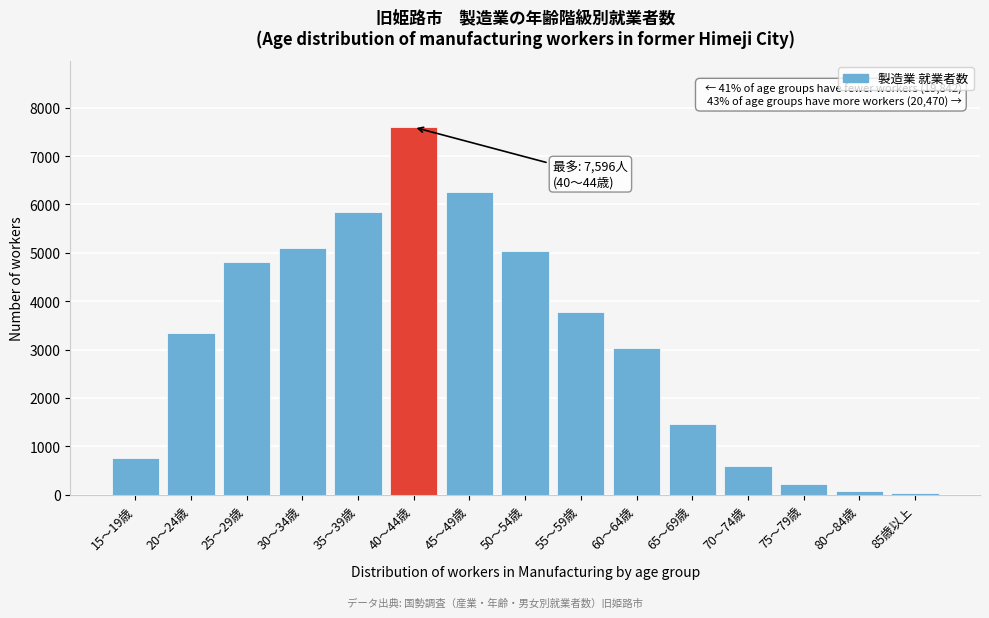

Reading left to right, extract all data points from this chart.

755	3352	4804	5094	5837	7596	6249	5030	3781	3023	1470	596	220	74	27